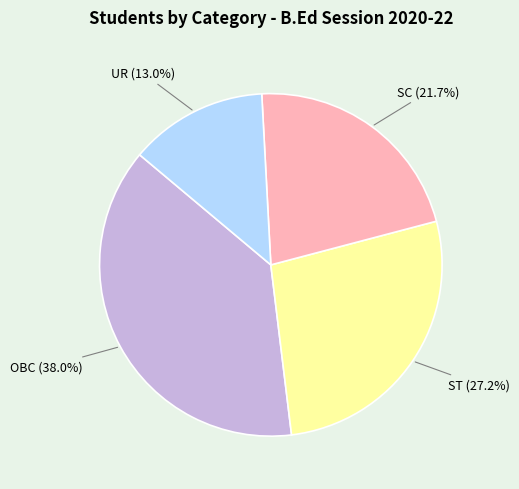

Is there a majority slice in this chart?

No